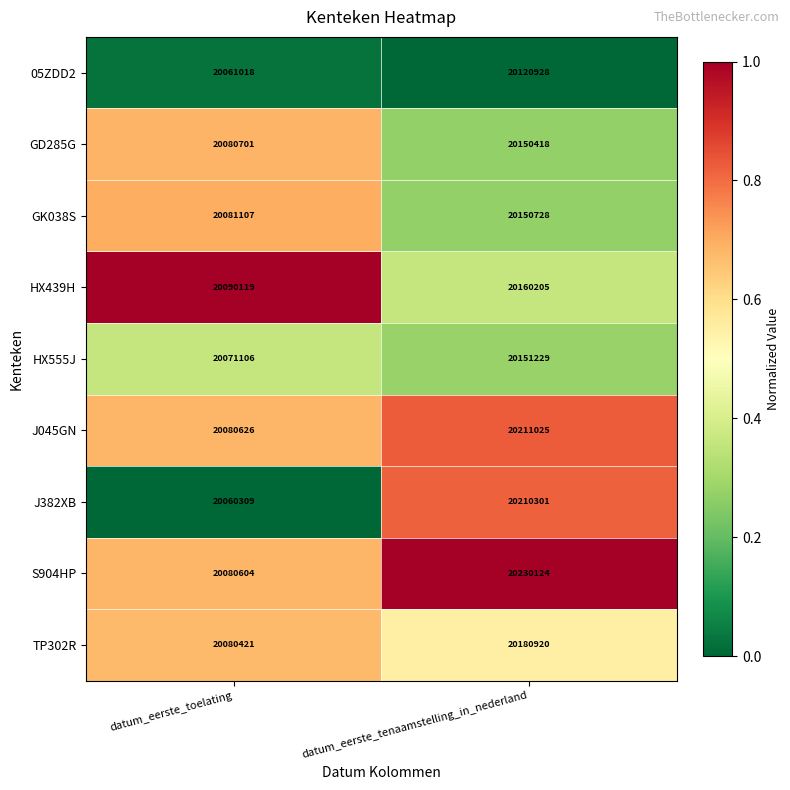

The value of HX439H at datum_eerste_tenaamstelling_in_nederland is 6230573. True or false?

False